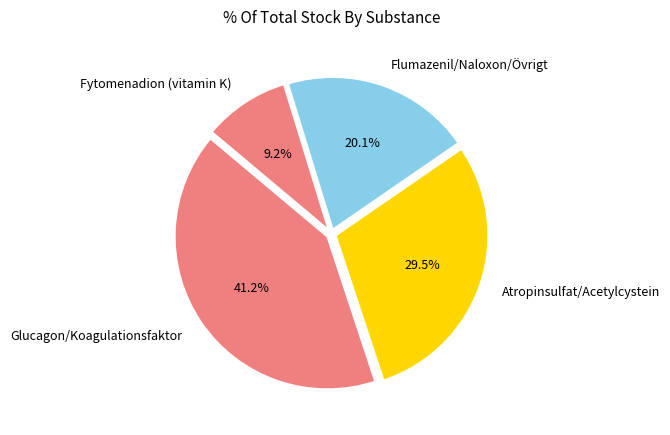

Does Glucagon/Koagulationsfaktor account for over 50% of the chart?

No